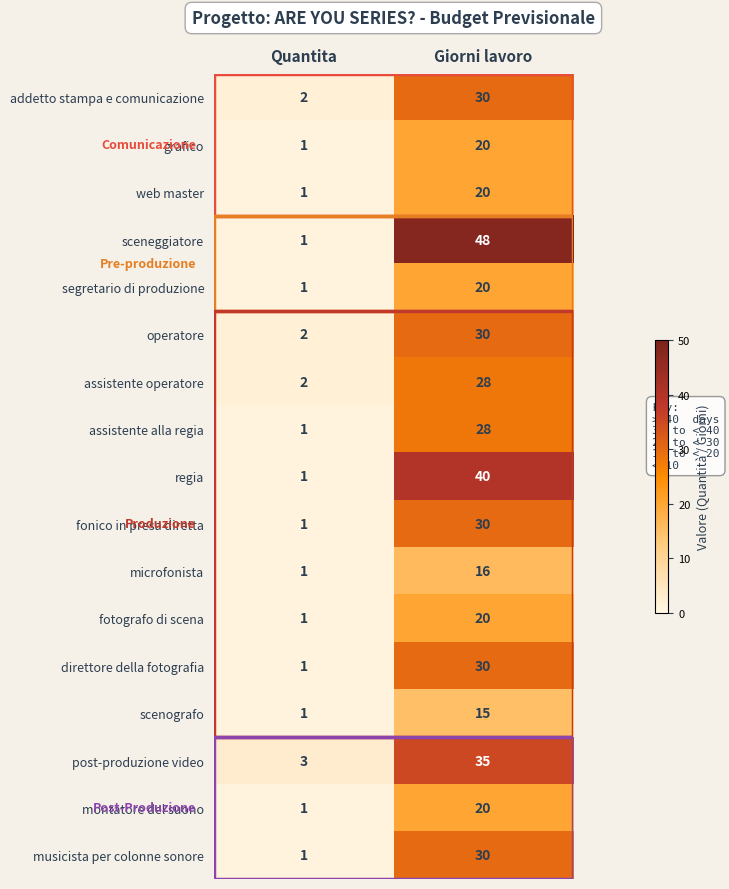

What is the sum of the fotografo di scena values at Giorni lavoro and Quantita?

21